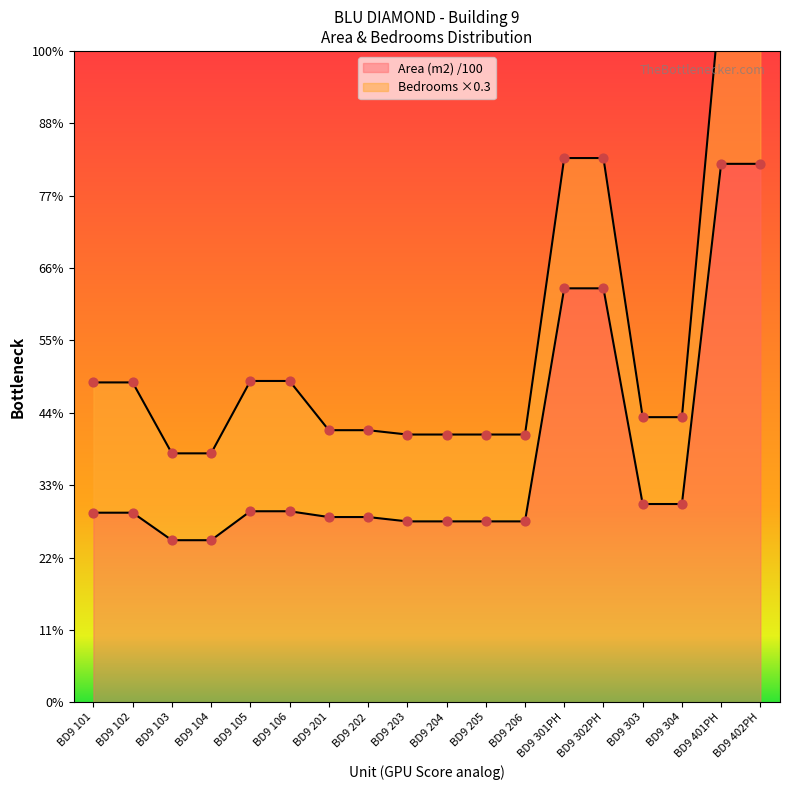

Approximately how many times larger is the value at BD9 205 compared to BD9 204?

1.0